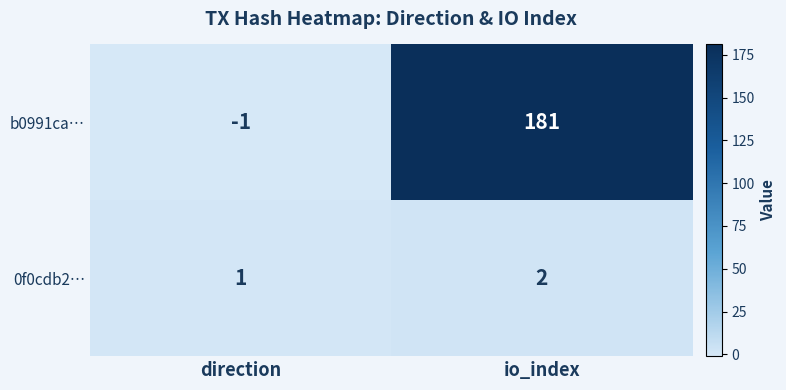

What is the greatest value displayed?

181